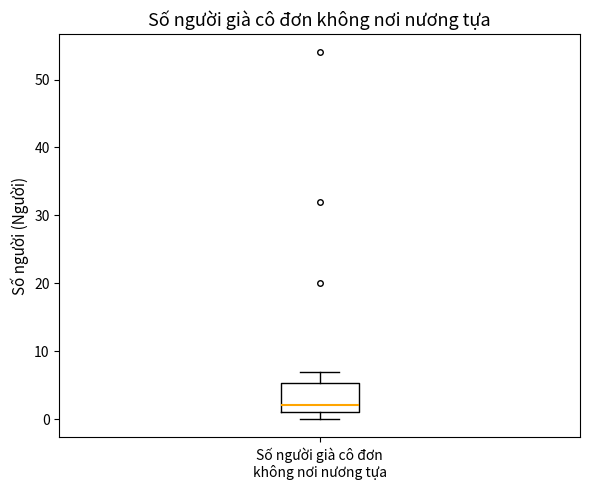

Where is the lower edge of the box for Số người già cô đơn không nơi nương tựa on the y-axis? The values are not printed on the chart, so give them approximately, as read against the axis.

1